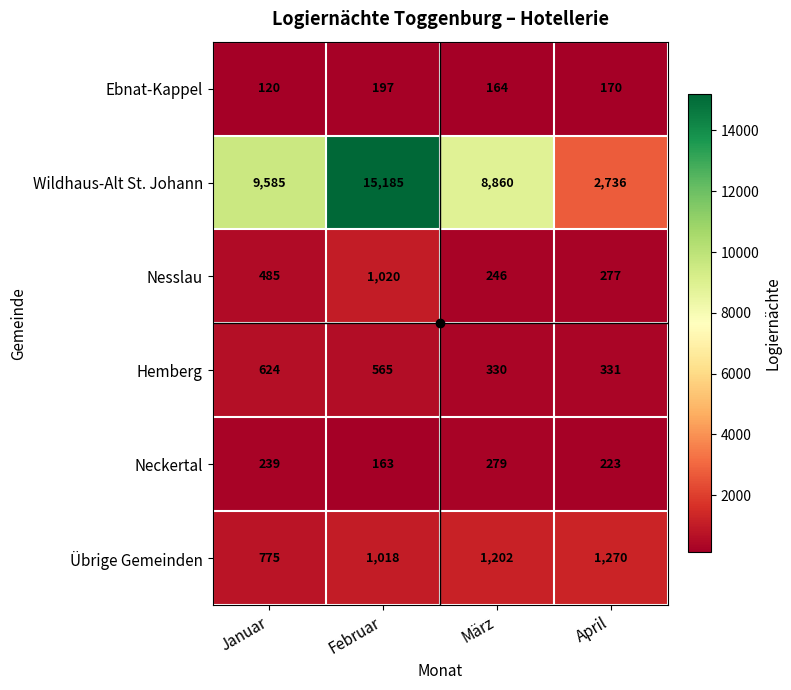

List the series in order of their peak value, lowest first.

Ebnat-Kappel, Neckertal, Hemberg, Nesslau, Übrige Gemeinden, Wildhaus-Alt St. Johann